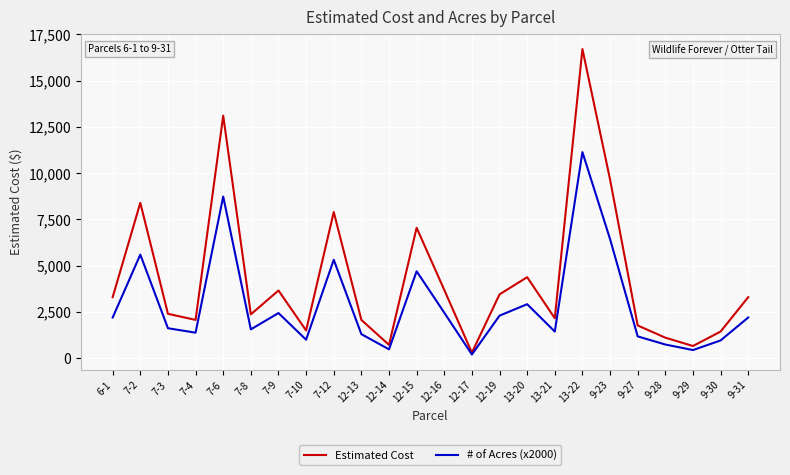

List the series in order of their overall mean, highest first.

Estimated Cost, # of Acres (x2000)